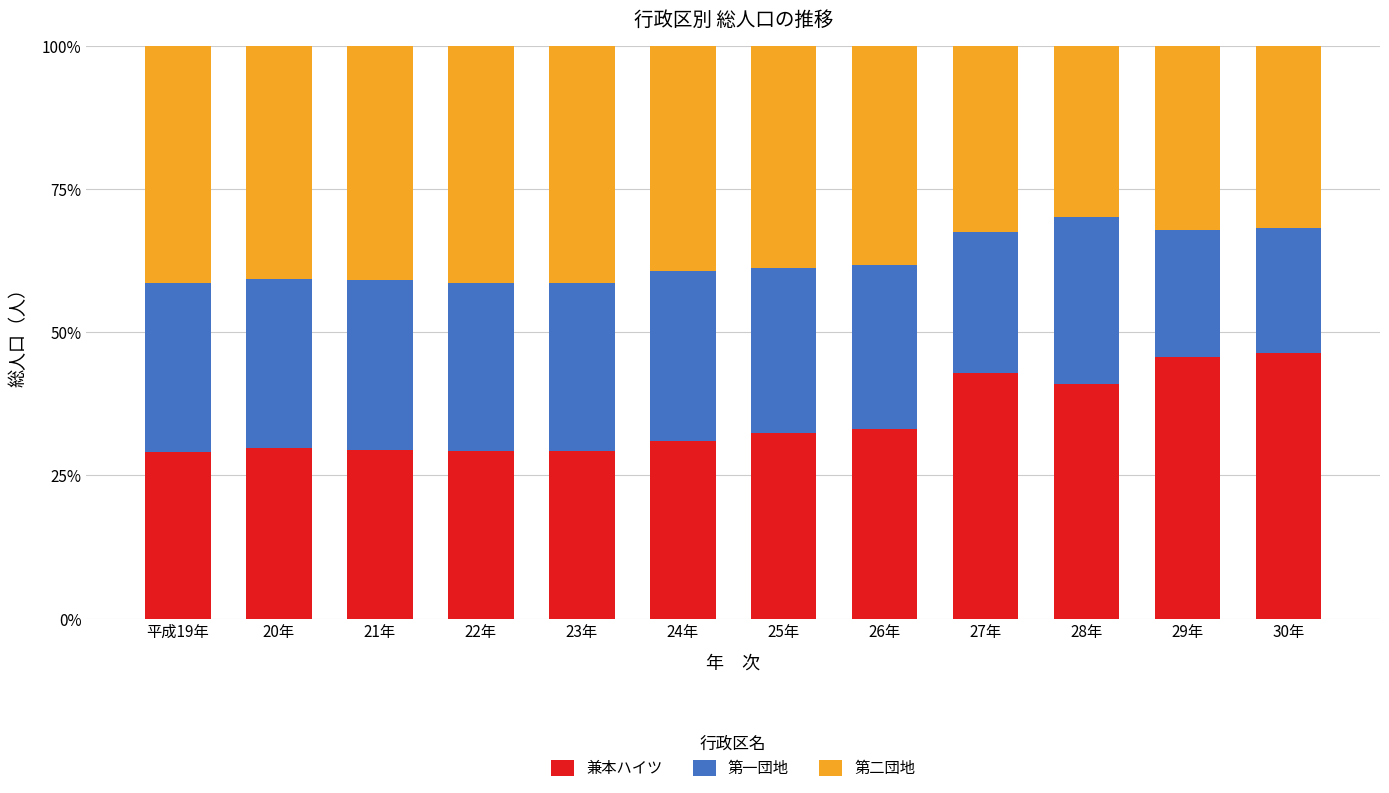

What is the difference between the second highest and second lowest values in the 兼本ハイツ series?

16.5